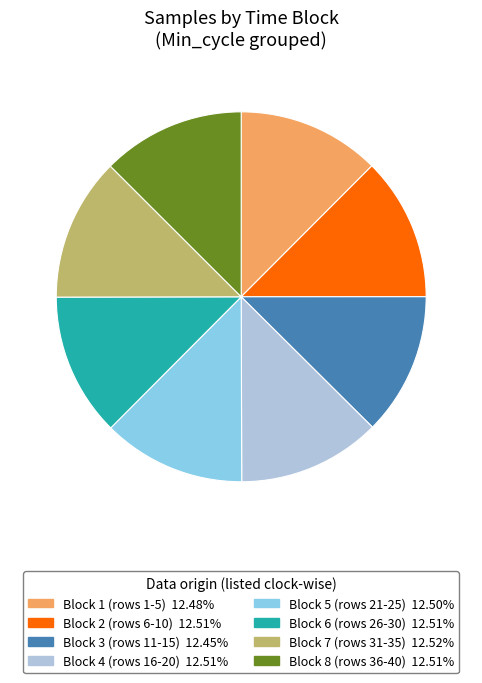

Does any single category account for the majority?

No